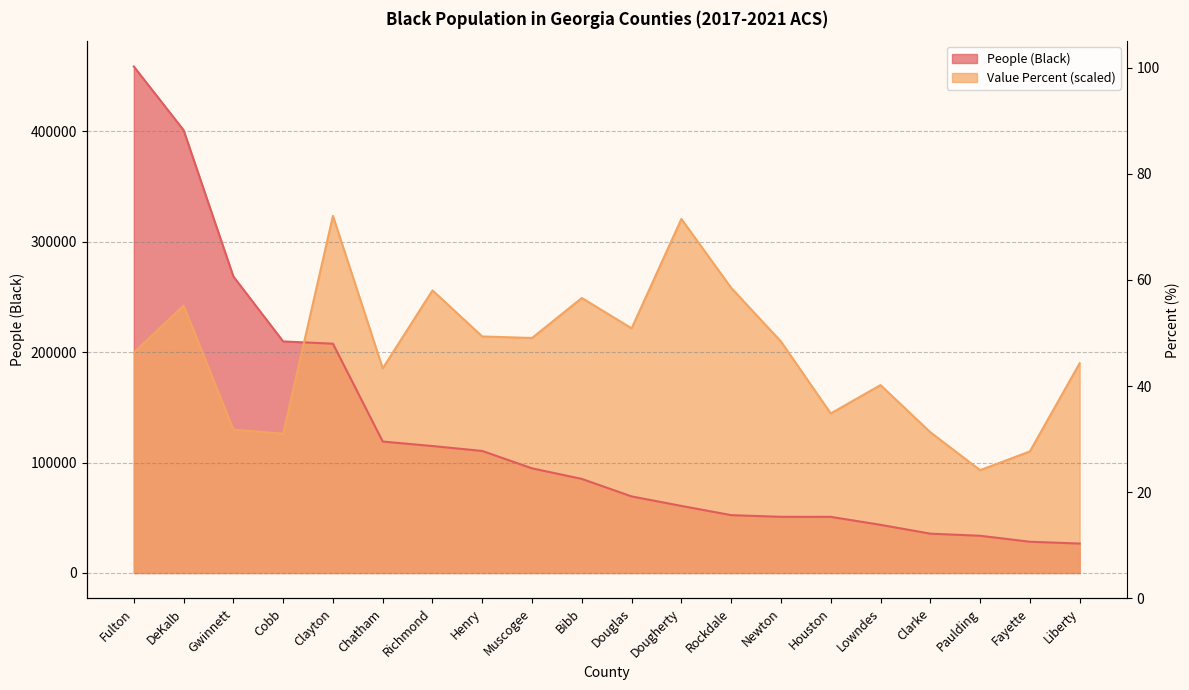

How many data points in Value (Percent) are above 209529?

10